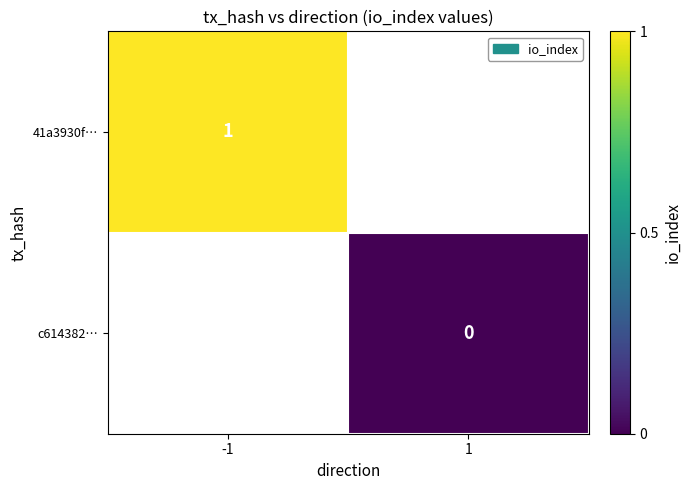

Is it true that 41a3930f… equals 2 at -1?

False